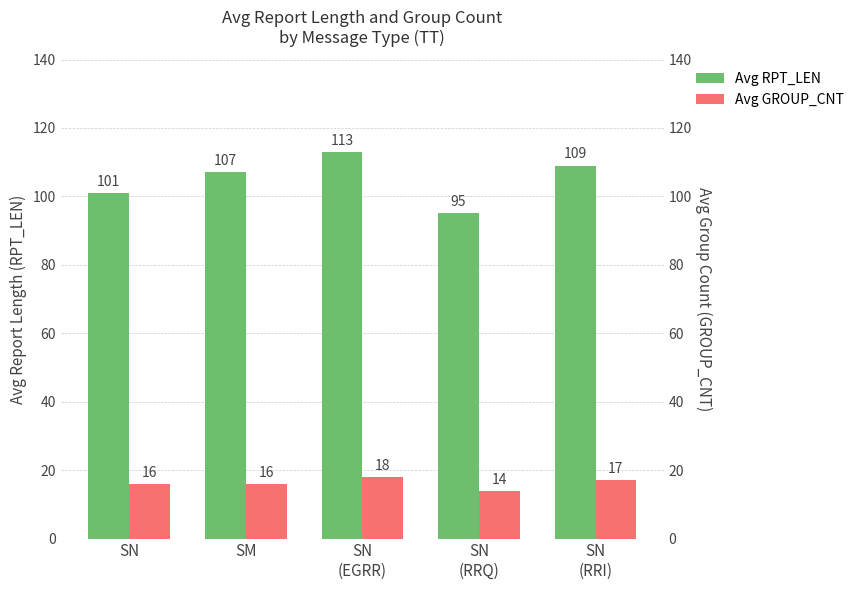

What is the sum of all Avg GROUP_CNT values?

81